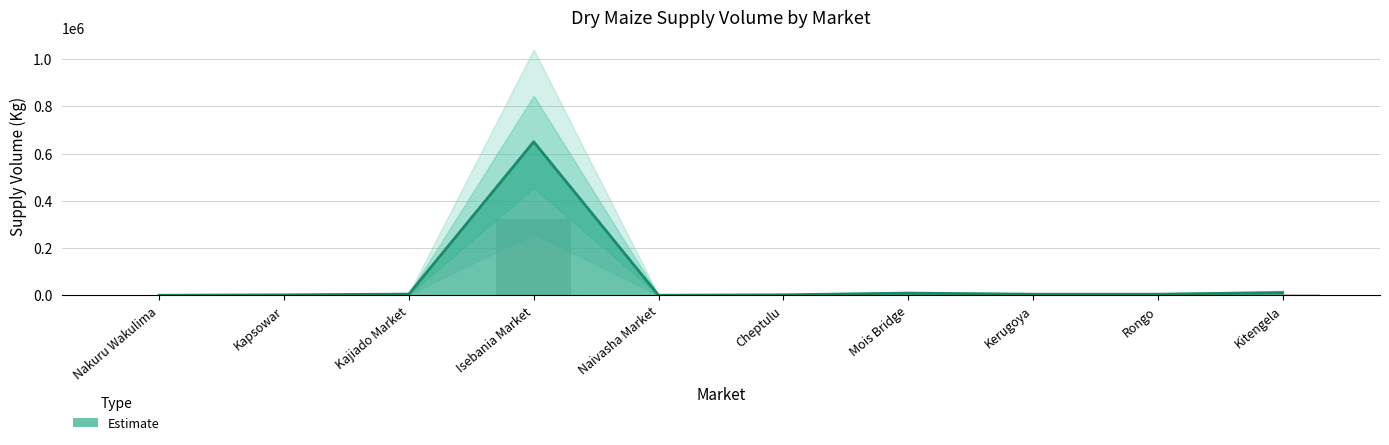

What position from the left is Kajiado Market?

3